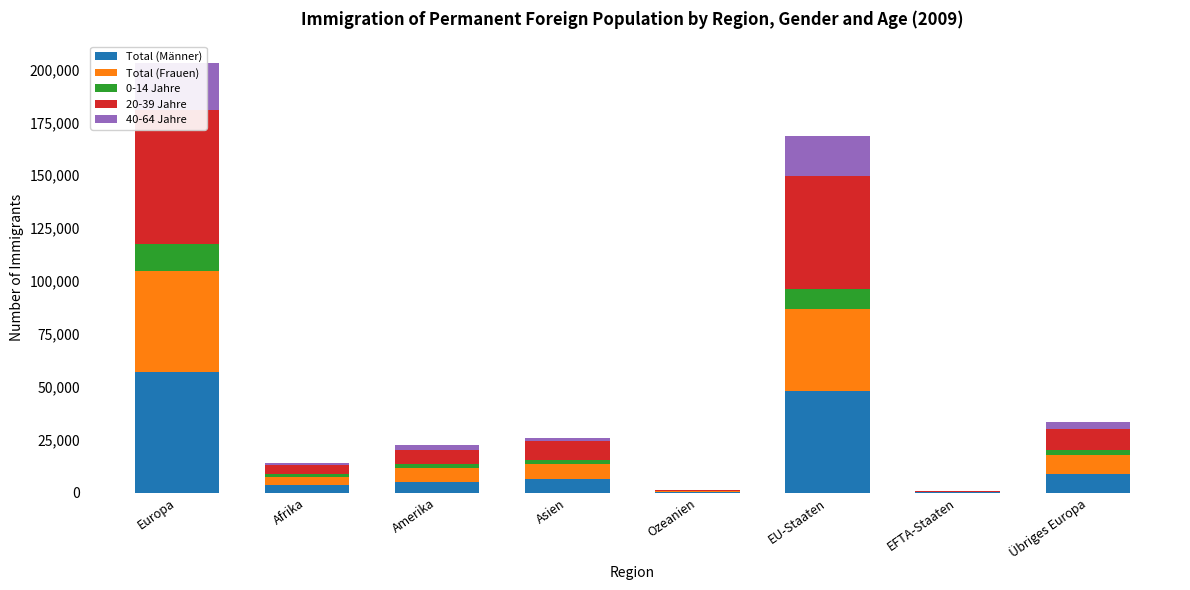

Reading right to left, what are all the values shown in this chart?

Total (Männer): 8732	254	48208	376	6274	4877	3839	57194
Total (Frauen): 8936	199	38434	389	7353	6830	3517	47569
0-14 Jahre: 2648	46	9825	121	1833	1886	1525	12519
20-39 Jahre: 9973	311	53074	399	8927	6507	4399	63358
40-64 Jahre: 3263	78	19184	209	1650	2248	947	22525